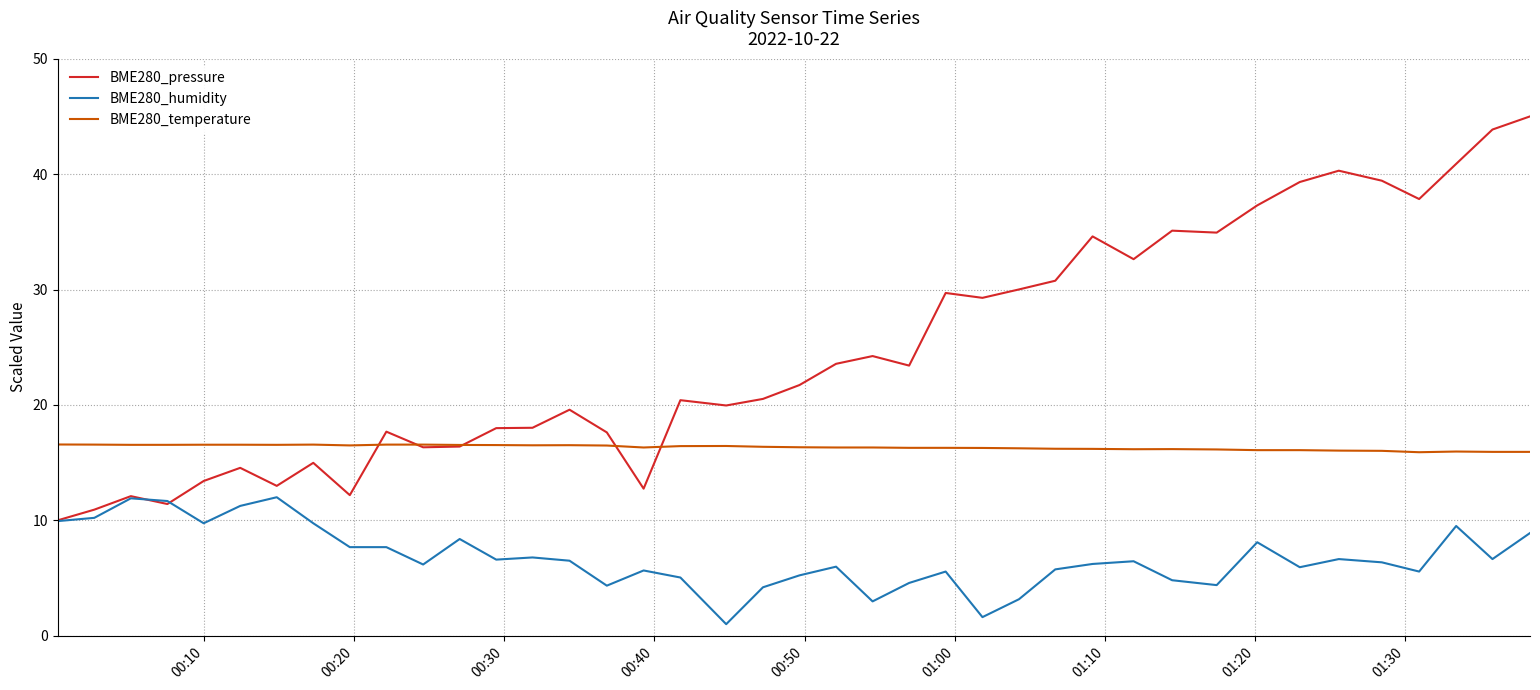

True or false: BME280_temperature and BME280_humidity cross at least once.

False